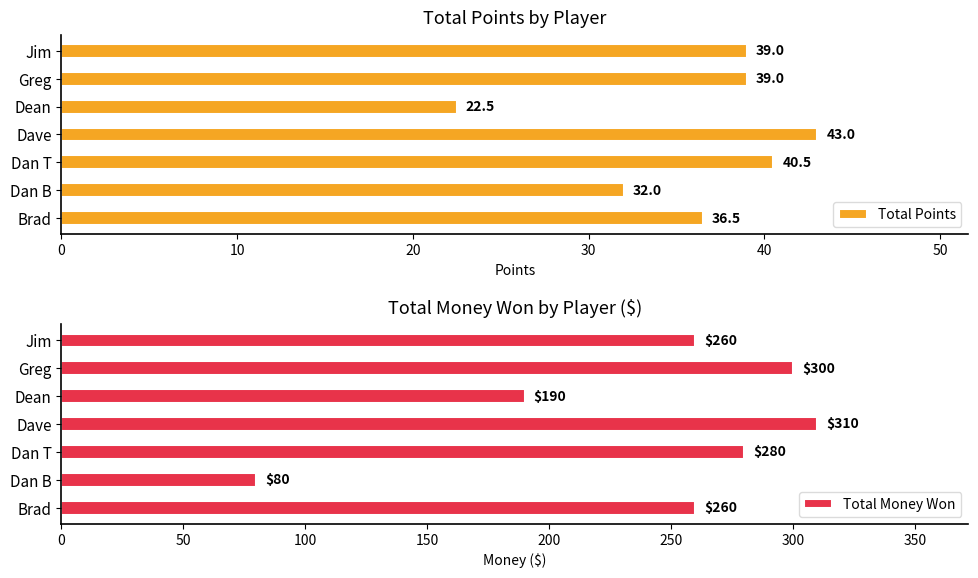

What is the difference between the Total Points values at Dean and Jim?

16.5